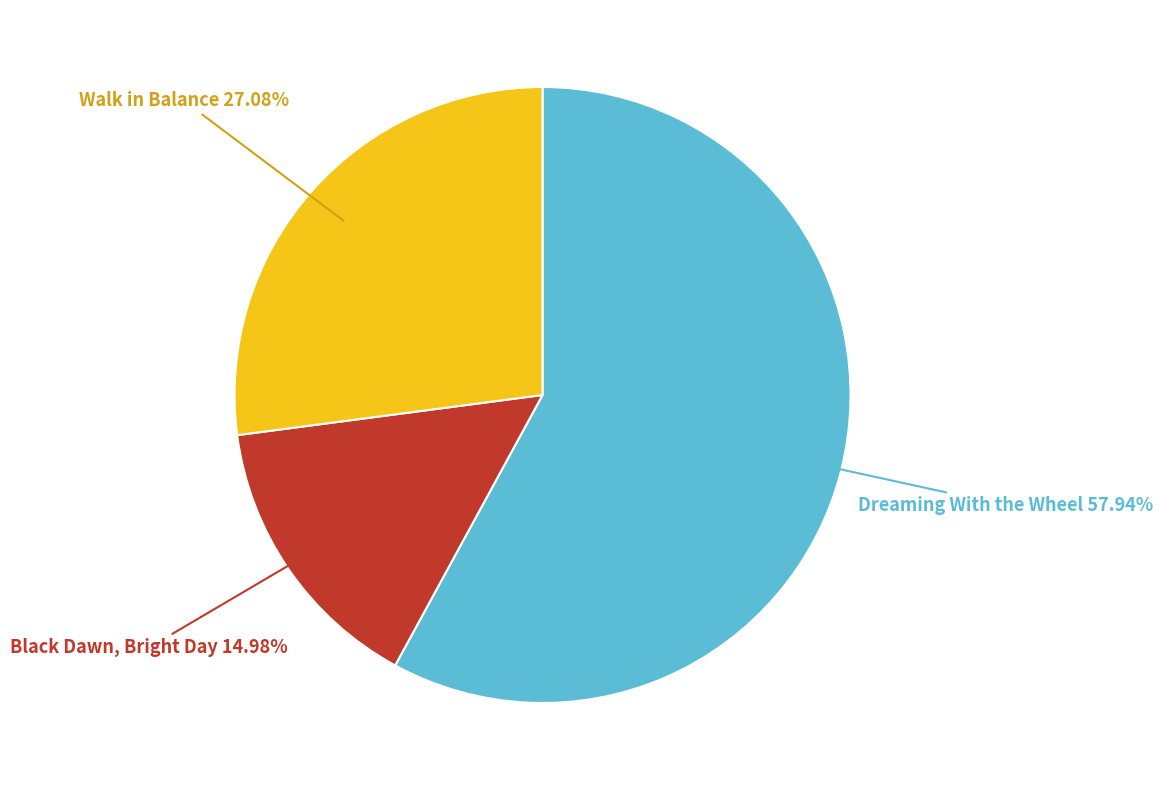

Does any single category account for the majority?

Yes